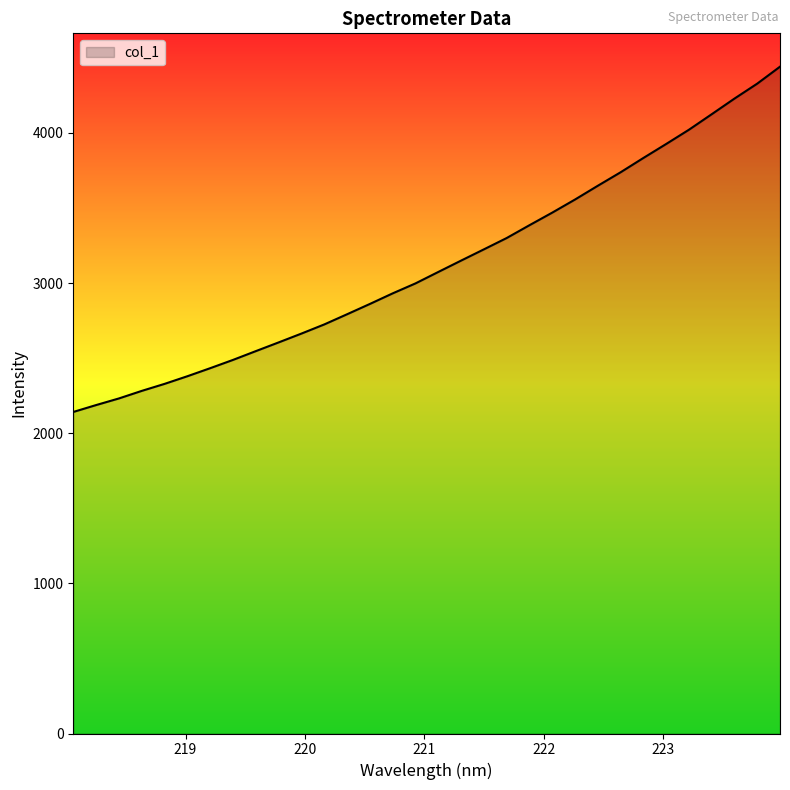

What is the minimum value shown in the chart?

2141.7